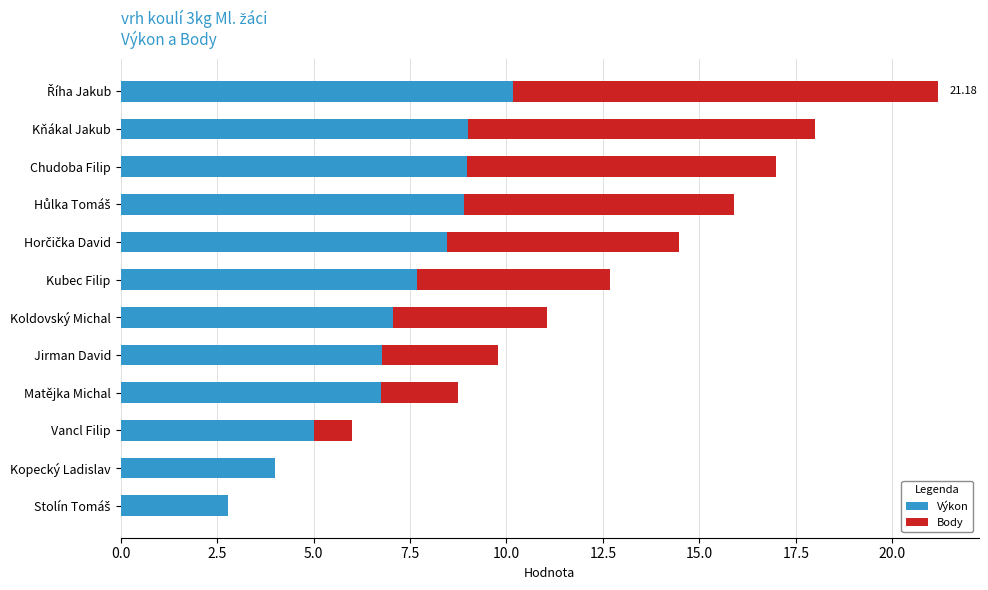

What is the total value across all series at Kubec Filip?

12.7